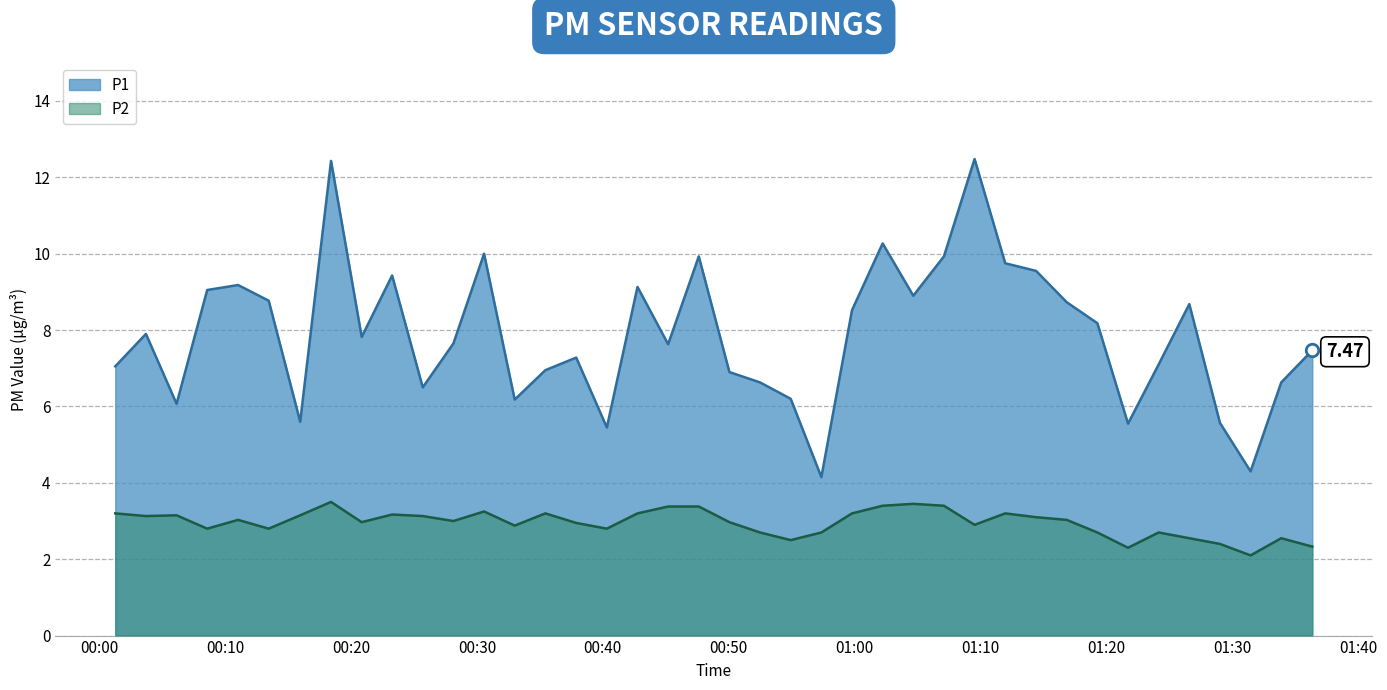

True or false: P2 and P1 intersect in this chart.

False